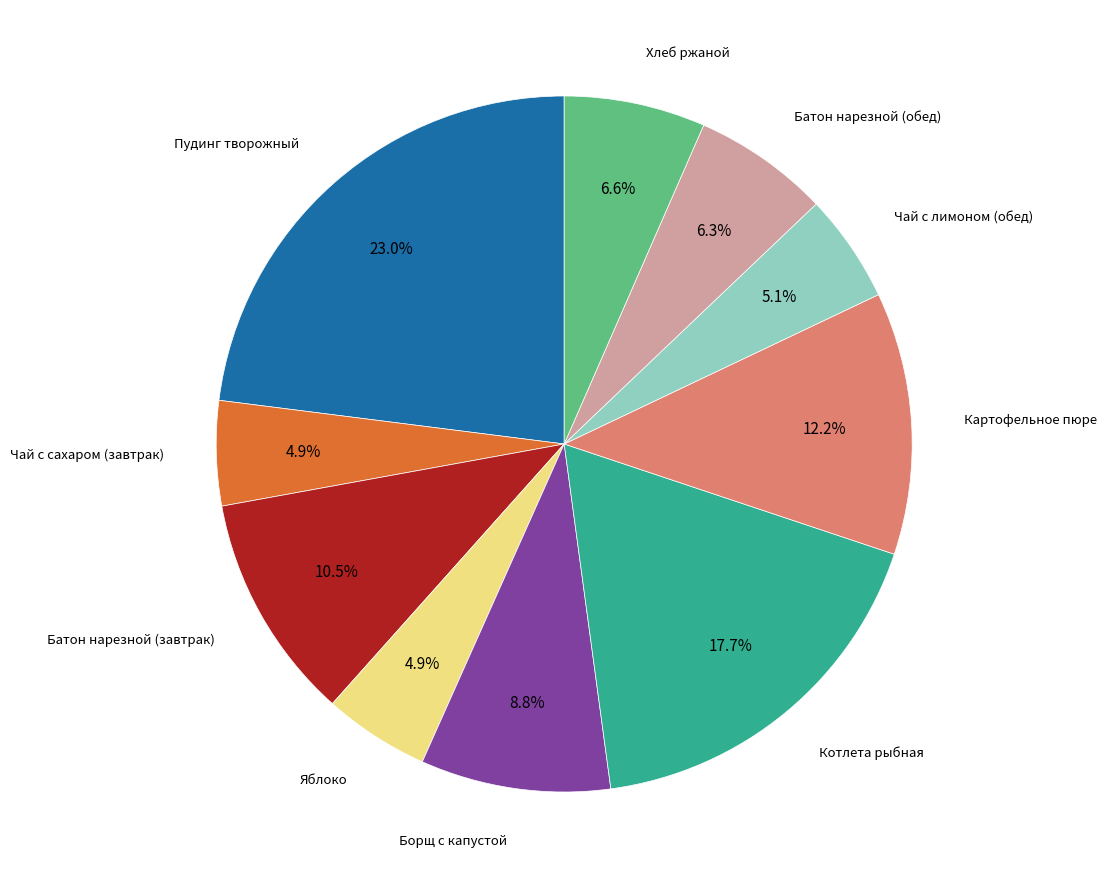

Does any single category account for the majority?

No